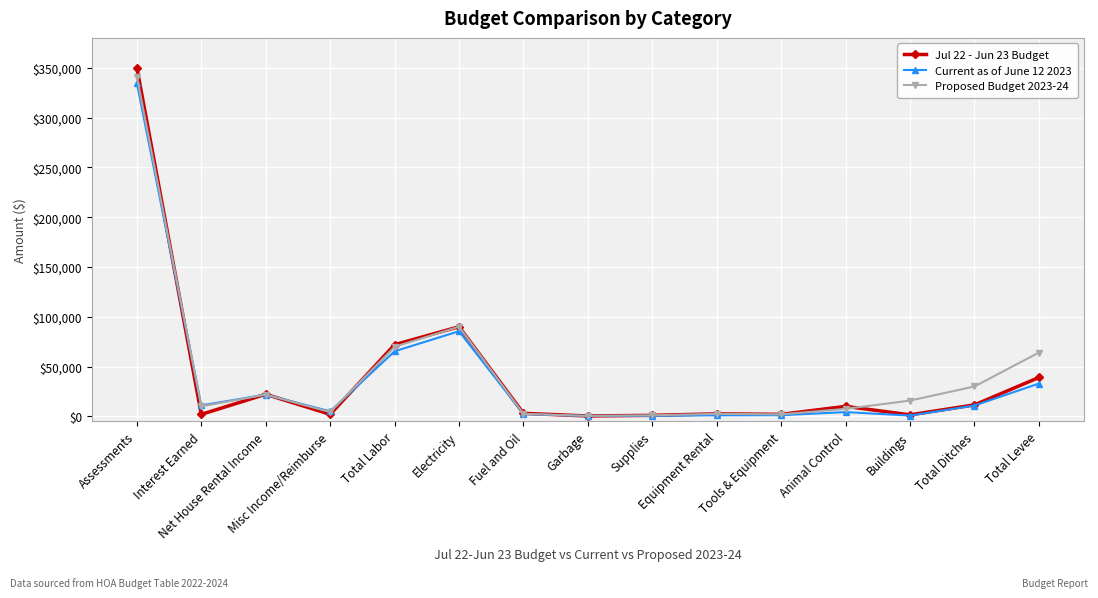

Where is Current as of June 12 2023 nearest to the value 167425?

Electricity